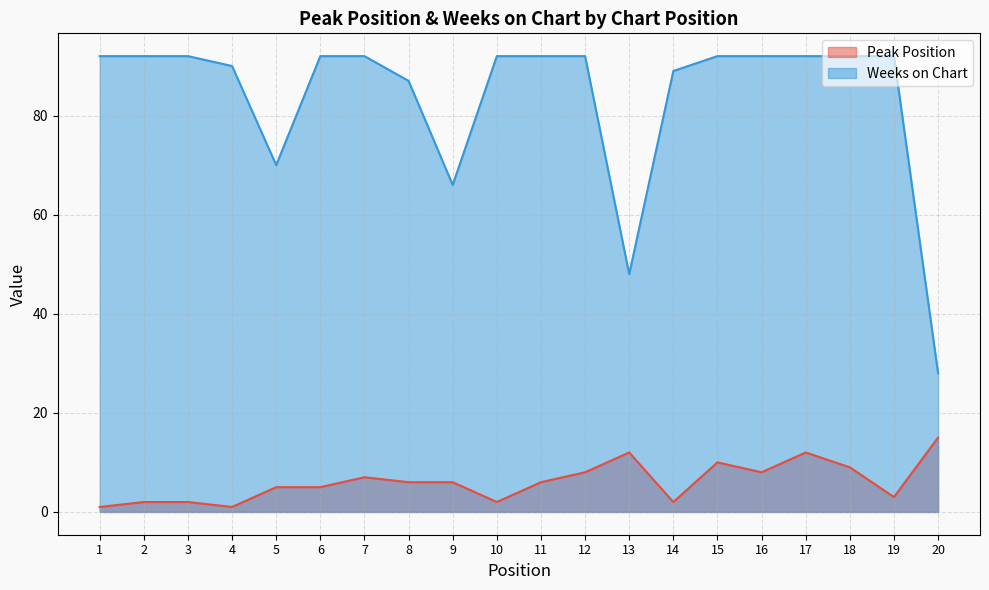

What is the difference between the second highest and second lowest values in the Weeks on Chart series?

44